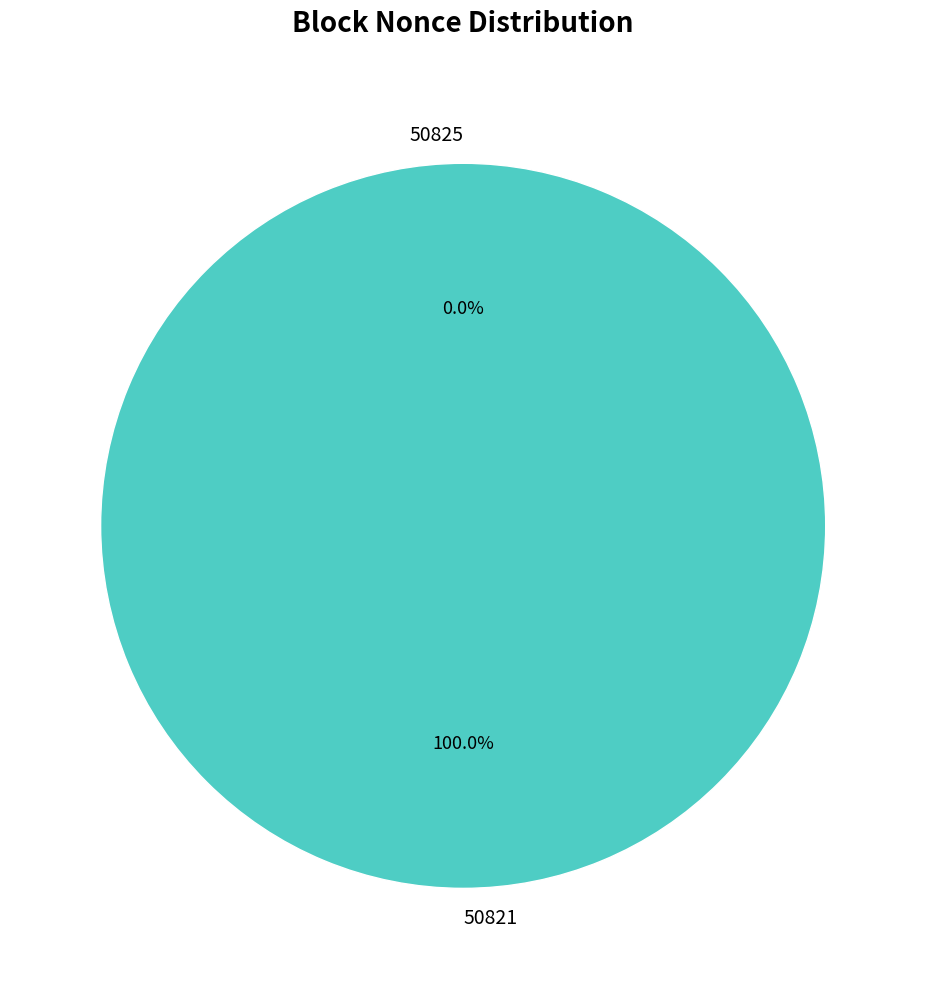

True or false: 50825 accounts for 1% of the total.

False